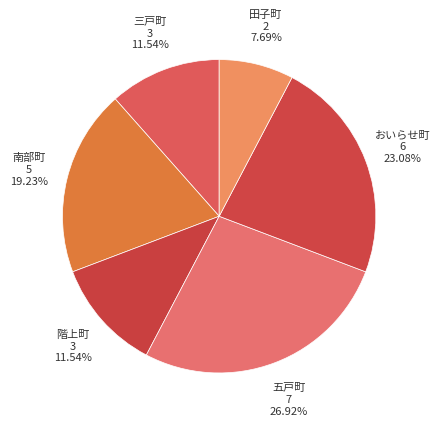

Count the number of slices in the pie.

6